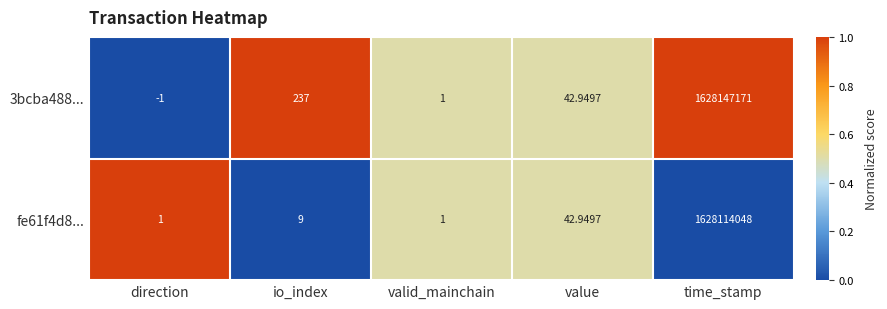

Rank the series by their average value, from lowest to highest.

fe61f4d8..., 3bcba488...